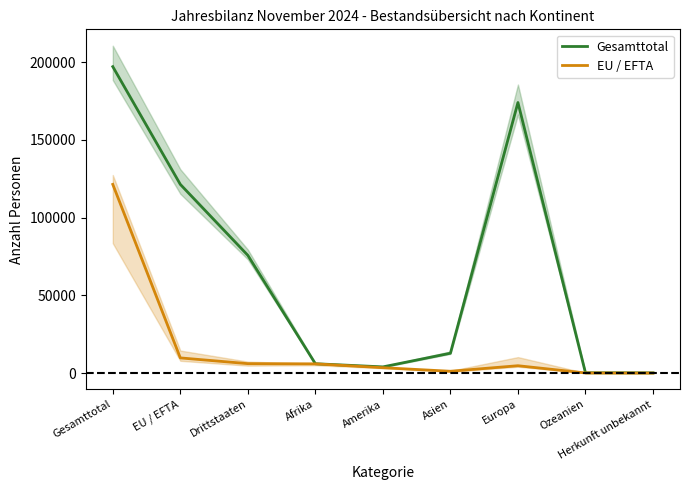

Between Europa and Ozeanien, which series saw the biggest shift?

Gesamttotal